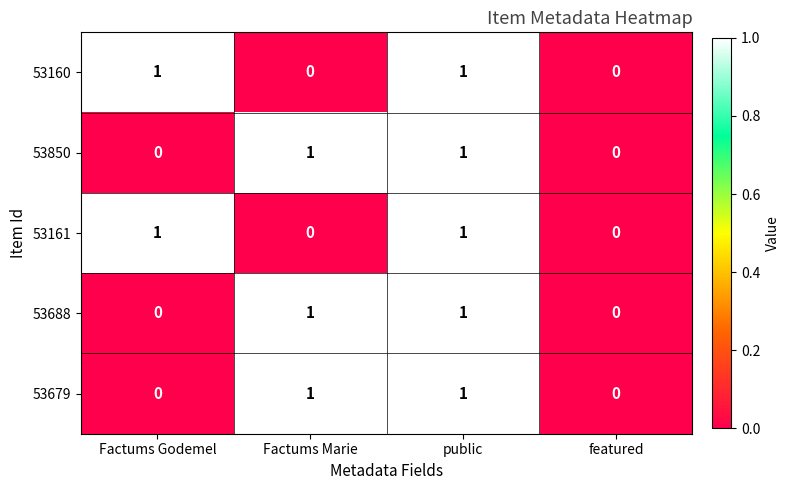

The value of 53679 at Factums Marie is 1. True or false?

True